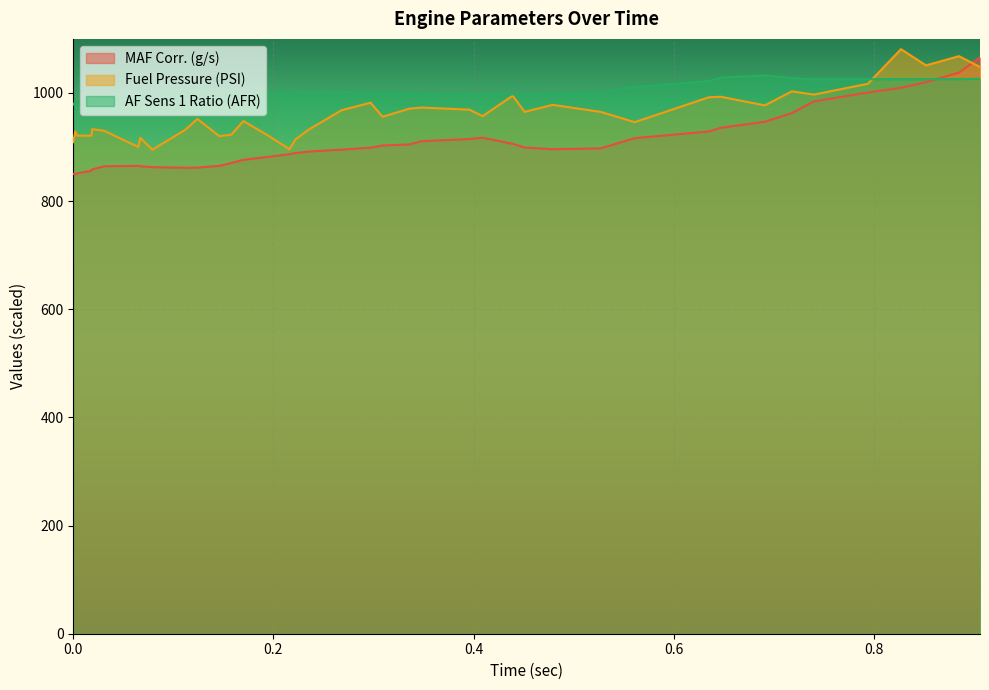

At 0.002, list the series in order from largest to smallest.

AF Sens 1 Ratio (AFR), Fuel Pressure (PSI), MAF Corr. (g/s)